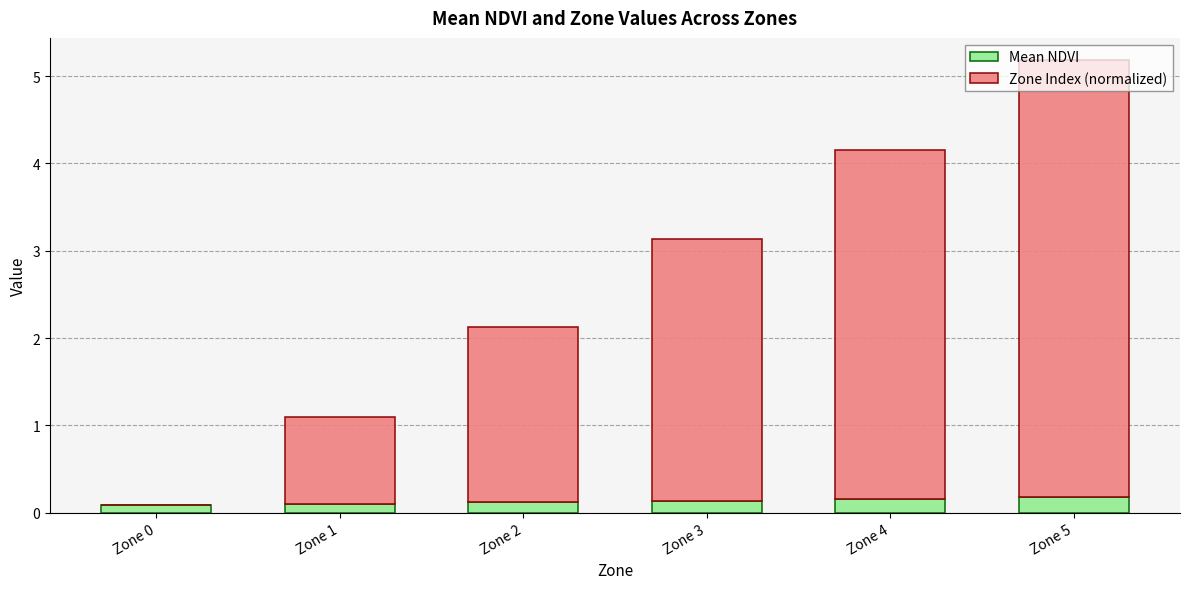

Are the bars horizontal?

No